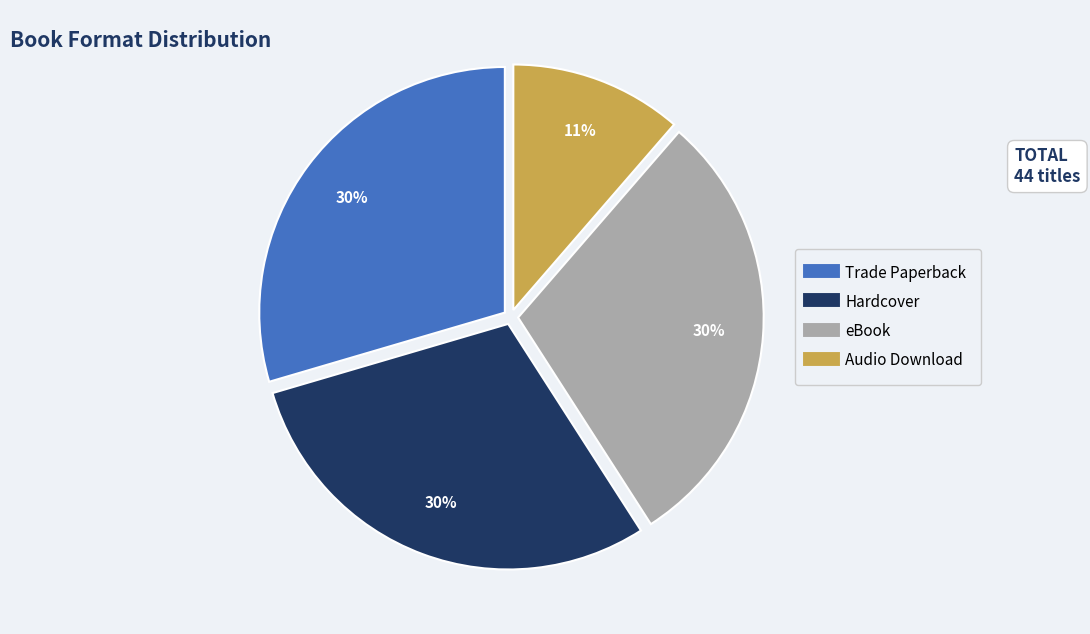

To the nearest percent, what percentage of the pie is eBook?

30%